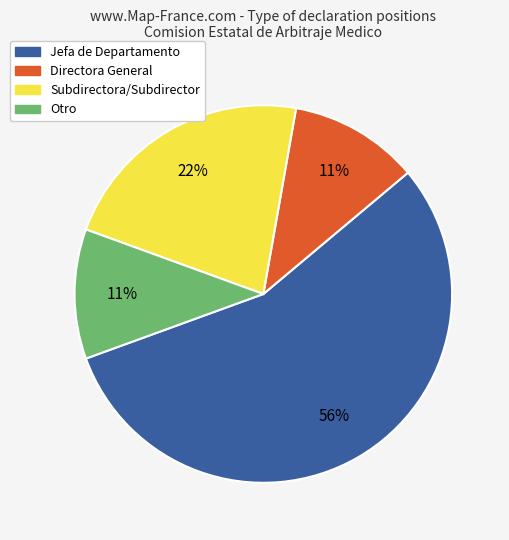

To the nearest percent, what is the average slice percentage?

25%